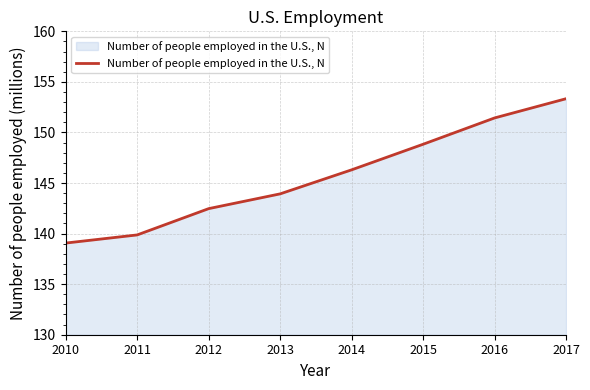

List the labels in order of value, largest first.

2017, 2016, 2015, 2014, 2013, 2012, 2011, 2010